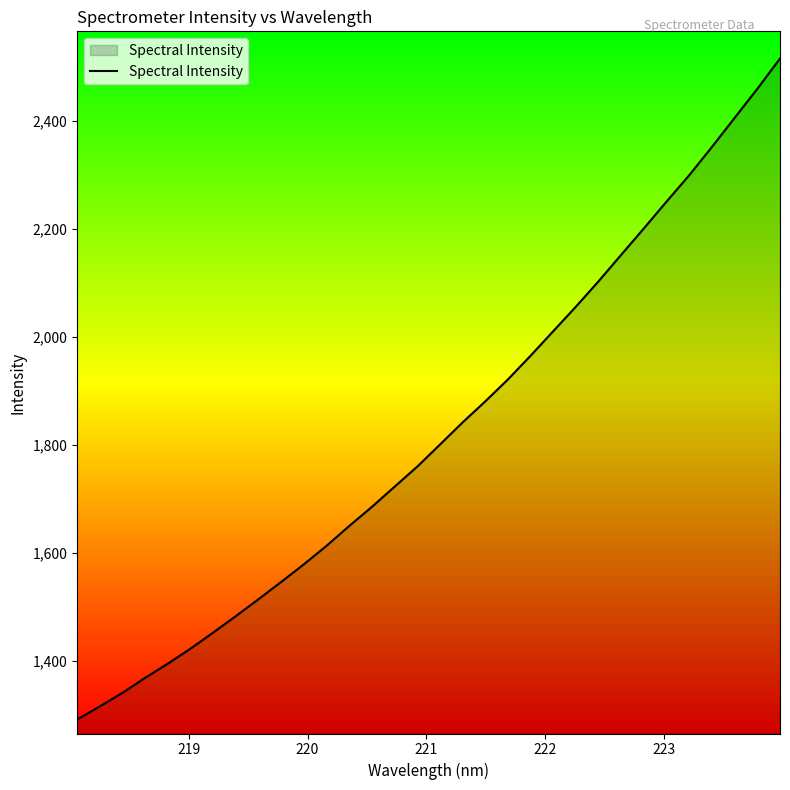

What is the smallest value displayed?

1292.0